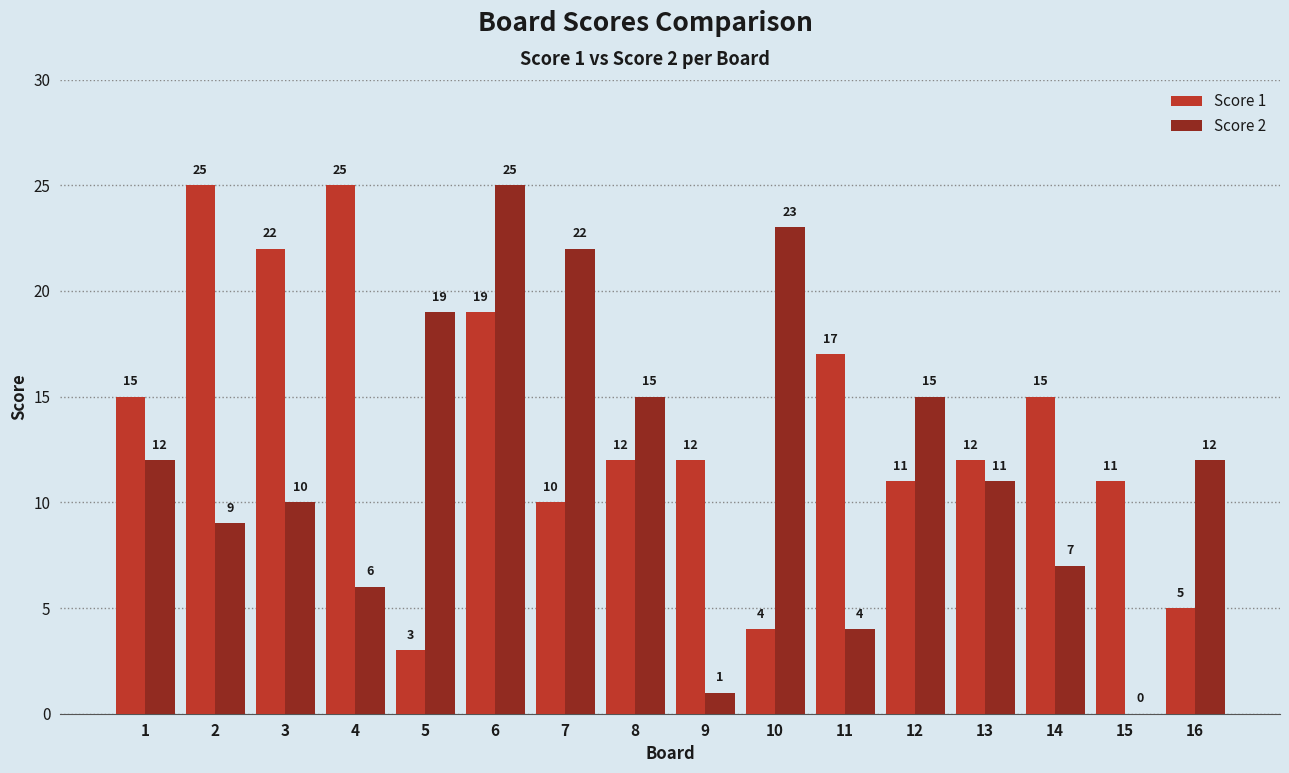

Reading left to right, list all the values displayed in this chart.

Score 1: 15	25	22	25	3	19	10	12	12	4	17	11	12	15	11	5
Score 2: 12	9	10	6	19	25	22	15	1	23	4	15	11	7	0	12